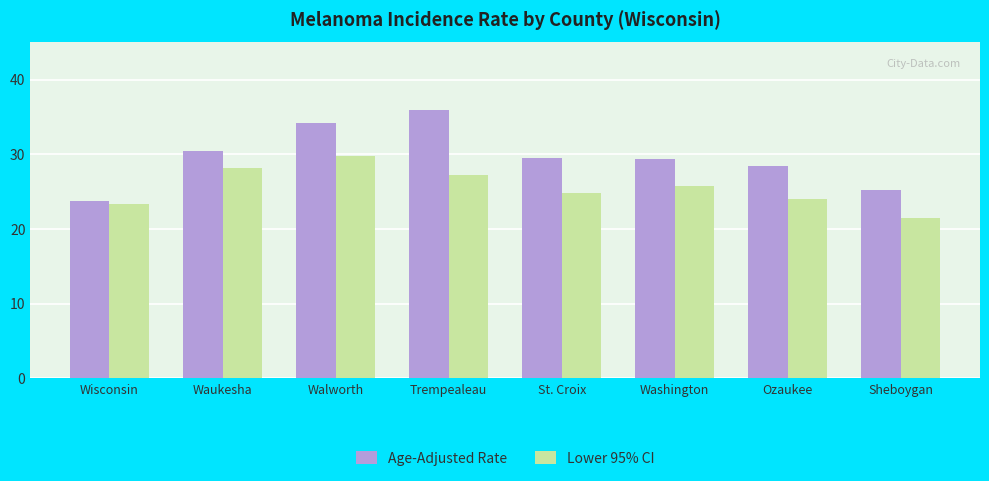

Read the Age-Adjusted Rate value at Ozaukee.

28.4